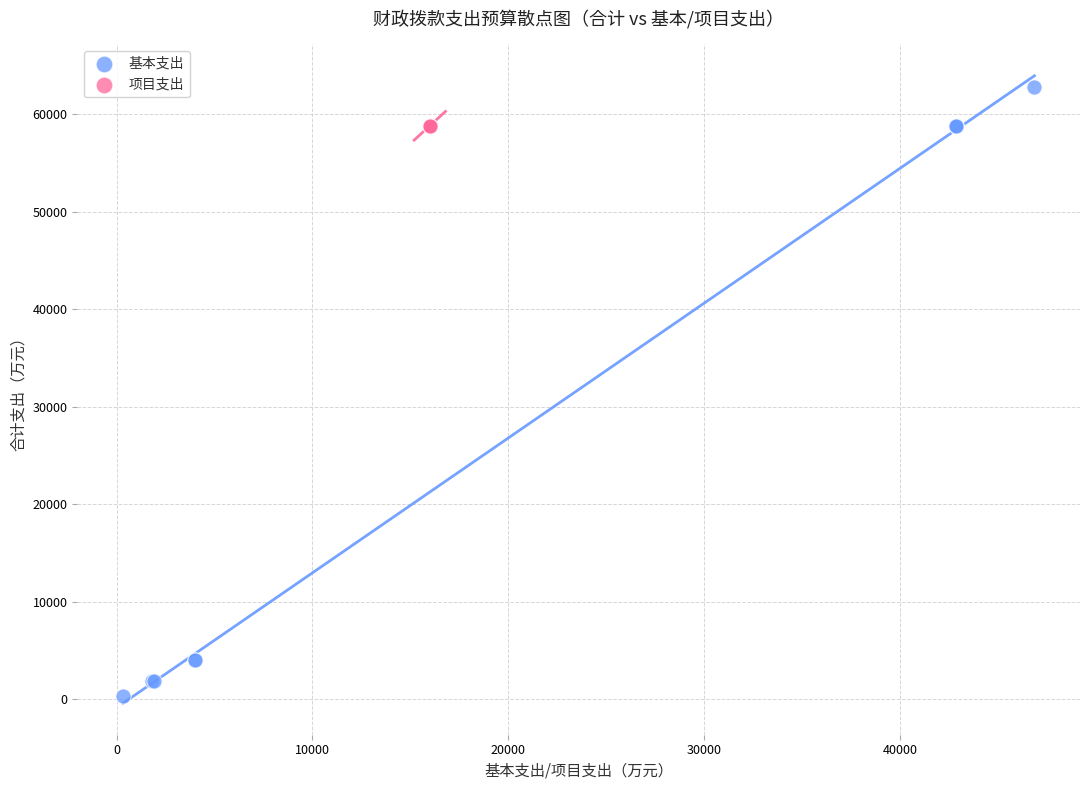

Which series contains the highest Y value?

基本支出